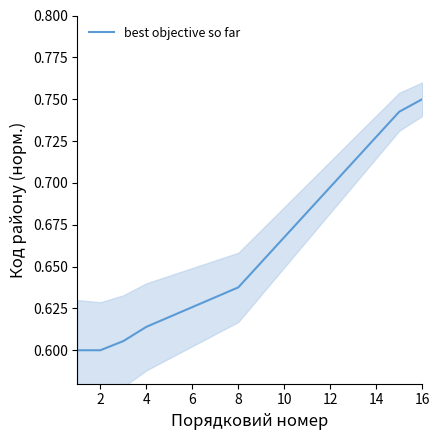

What is the smallest value displayed?

0.6